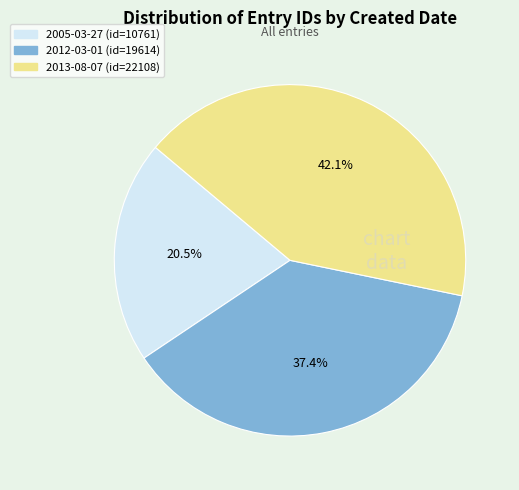

Is it true that 2013-08-07 is 50% of the pie?

False